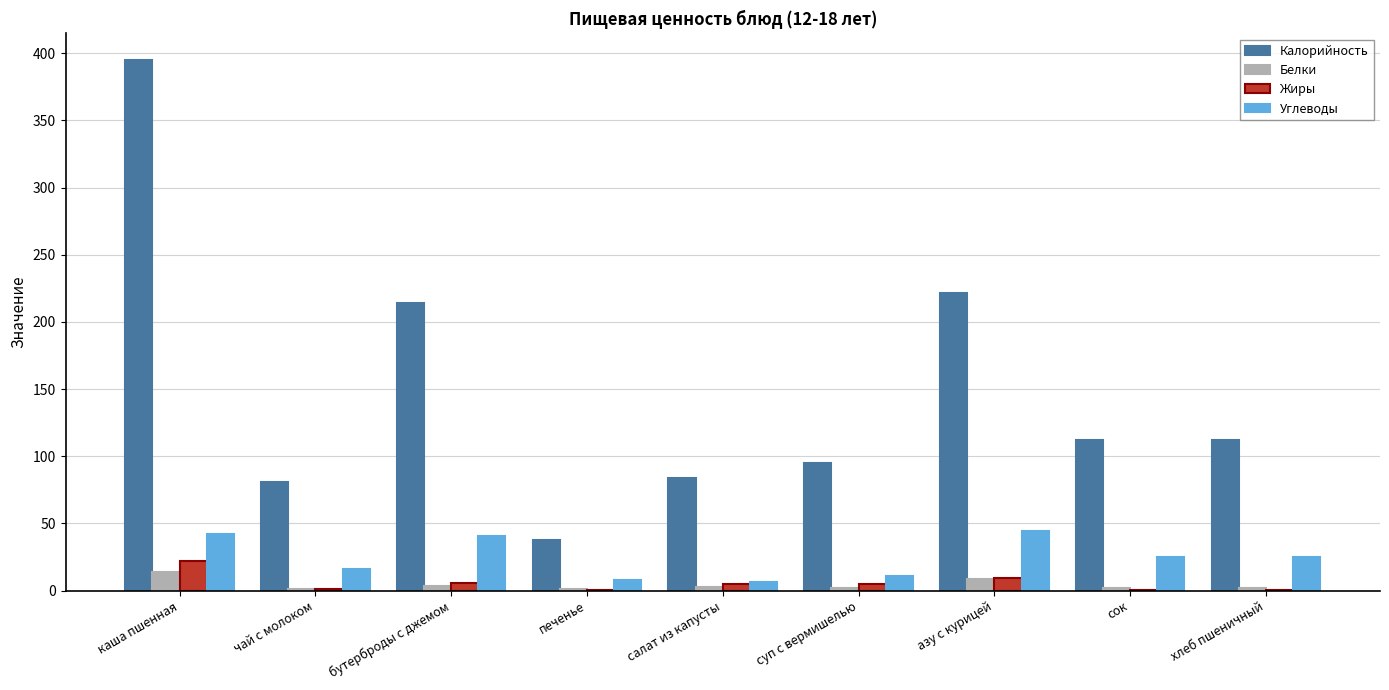

What is the highest value of the Углеводы series?

44.5